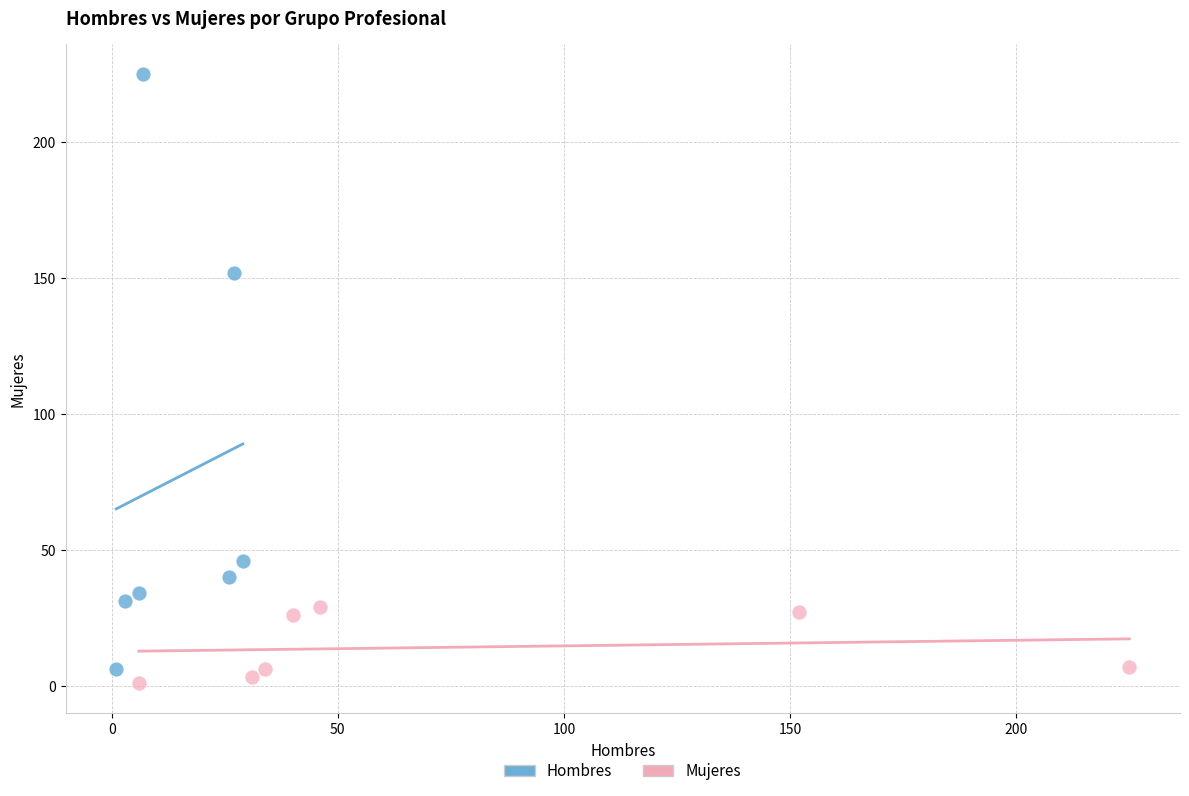

Which series contains the highest Y value?

Hombres